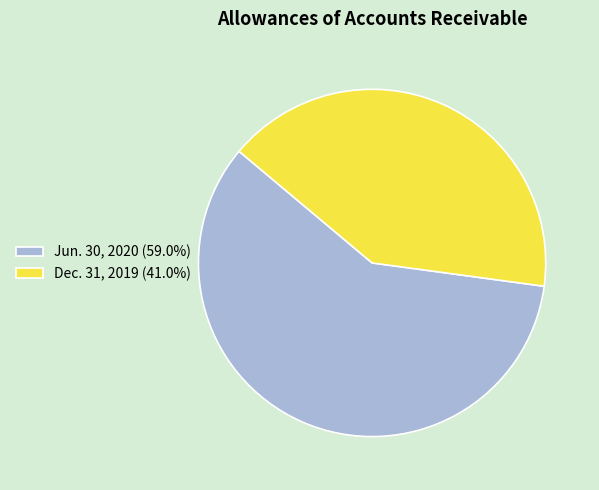

Do Jun. 30, 2020 (59.0%) and Dec. 31, 2019 (41.0%) together represent more than half of the pie?

Yes